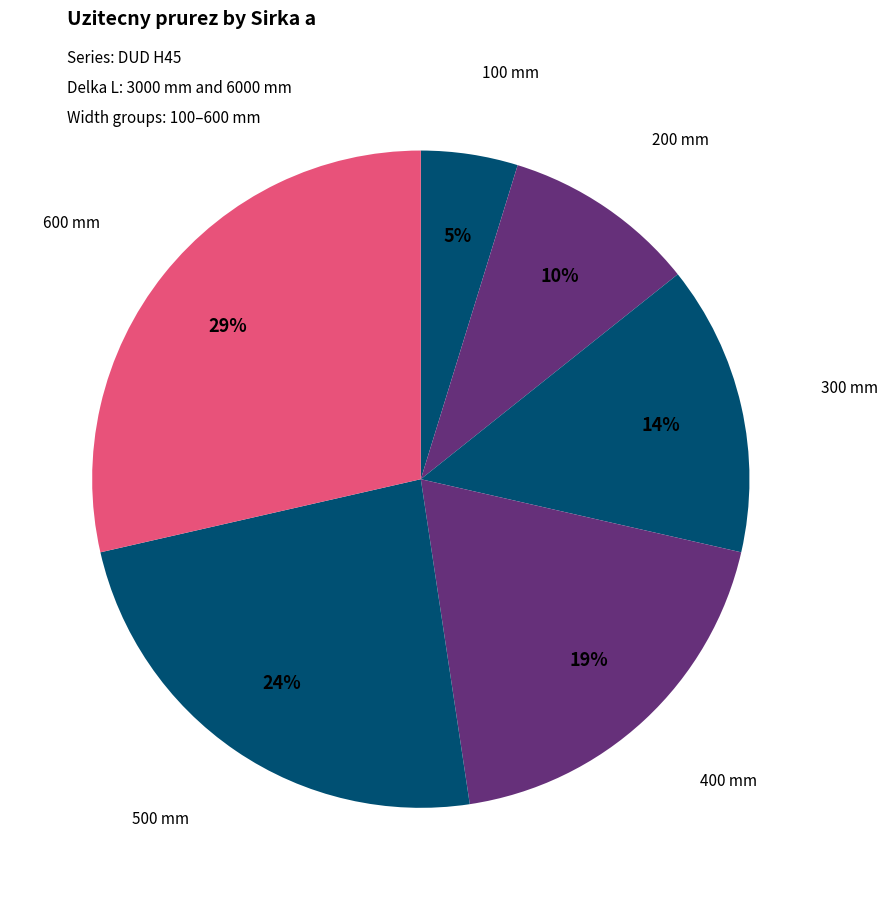

How many segments does this pie chart have?

6